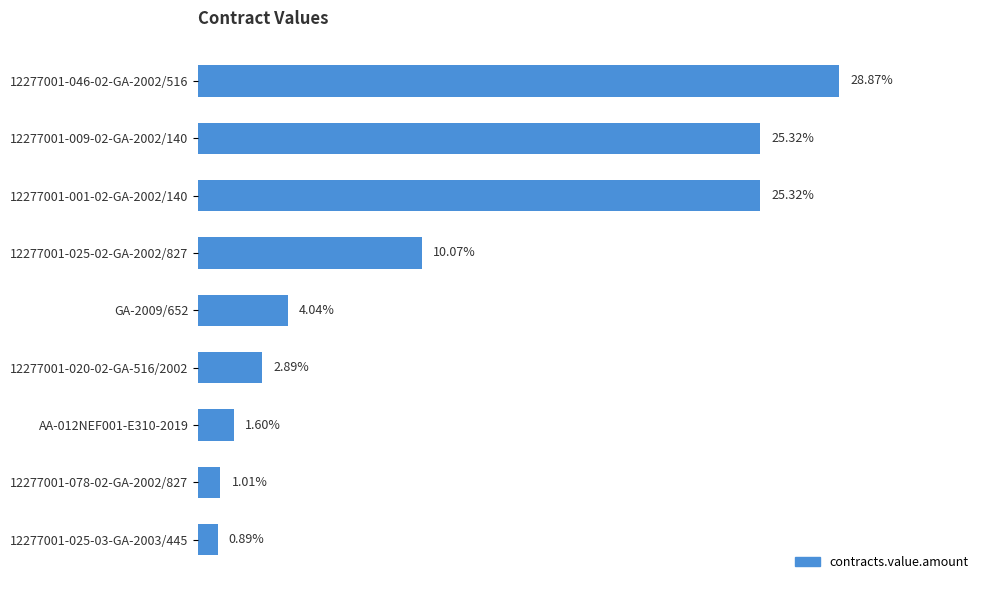

Does the chart contain any negative values?

No